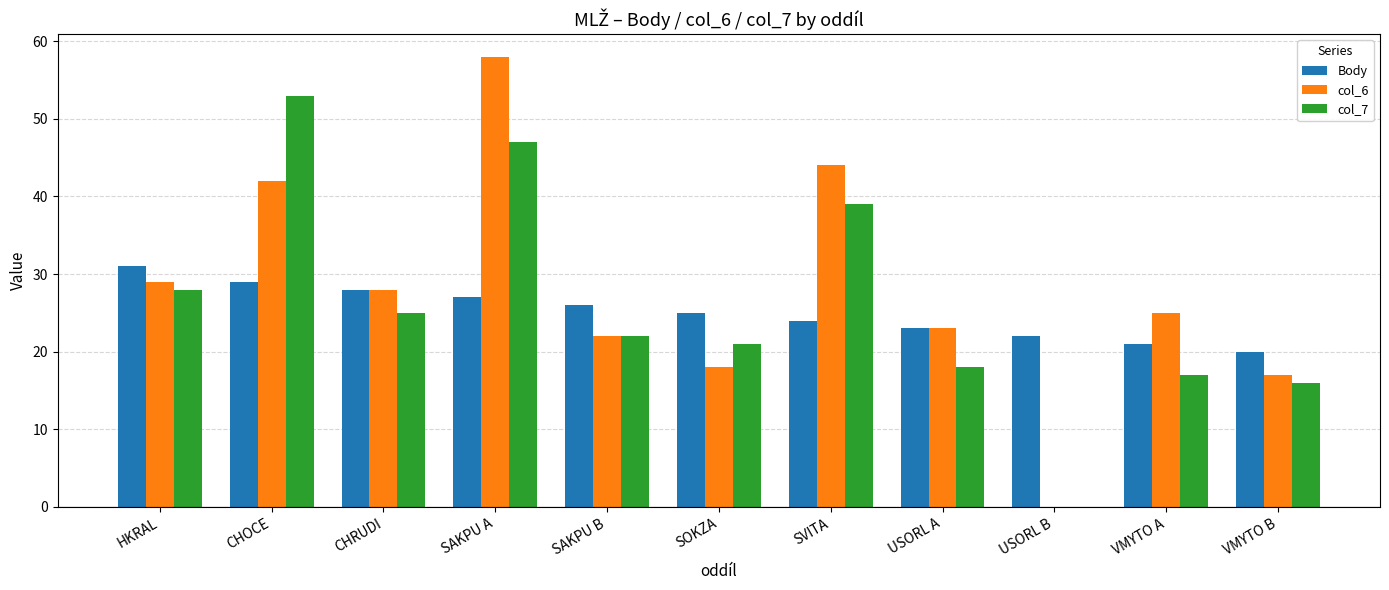

Are the bars horizontal?

No